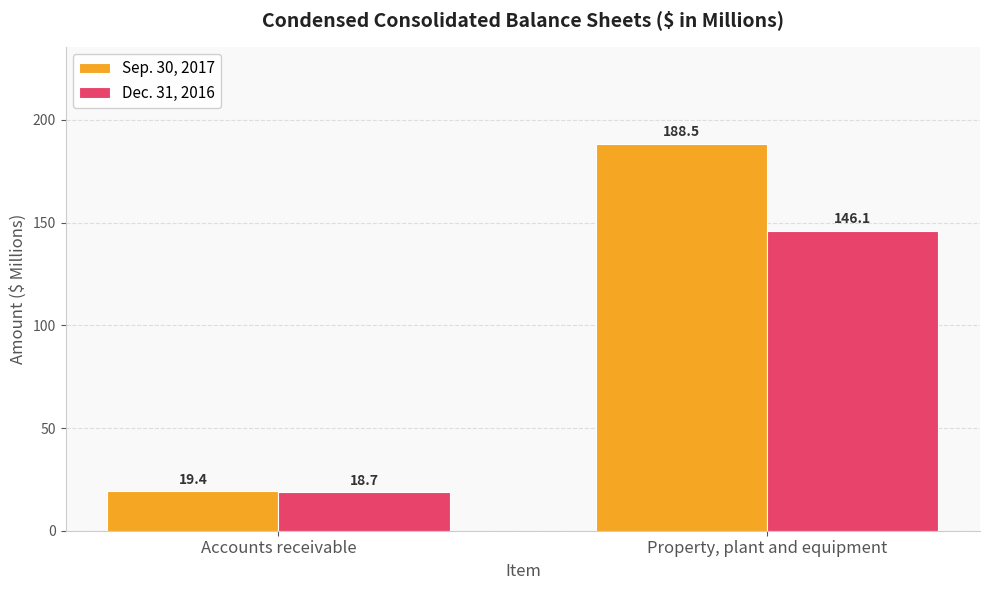

Which series changed the most between Accounts receivable and Property, plant and equipment?

Sep. 30, 2017